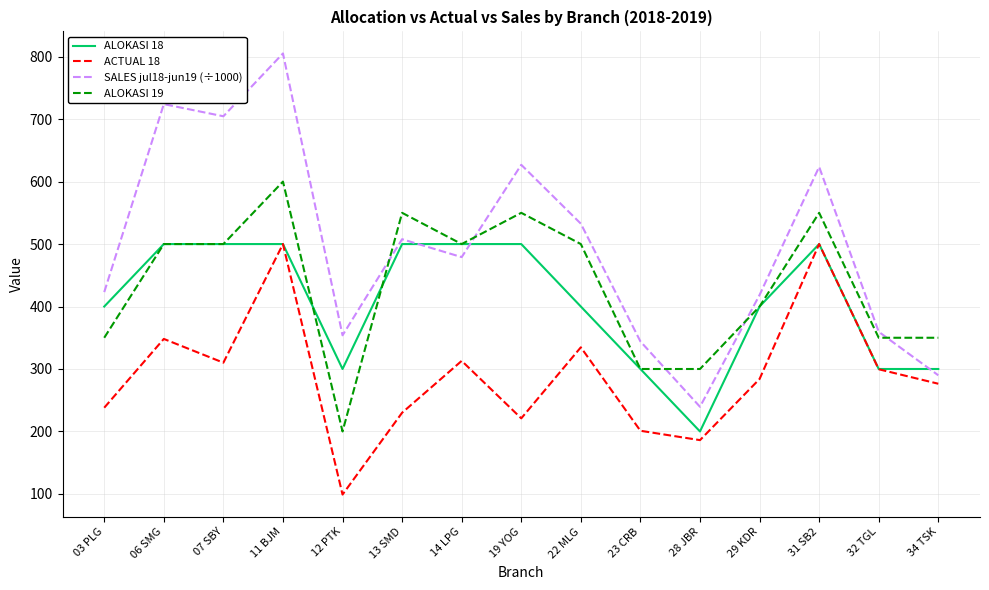

The value of ALOKASI 18 at 07 SBY is 656.1. True or false?

False